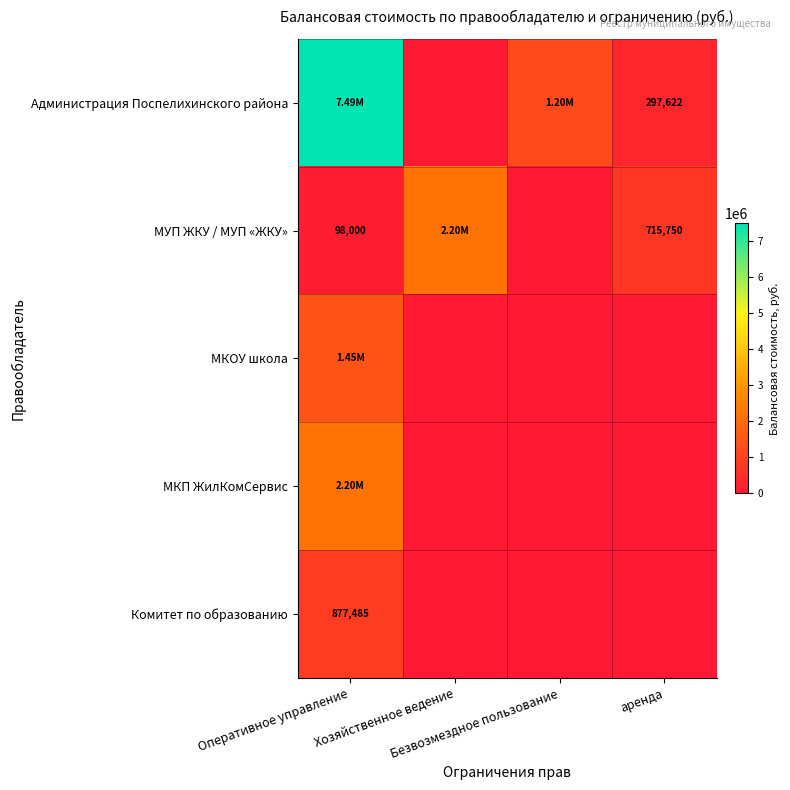

What is the total value across all series at Оперативное управление?

12120627.9